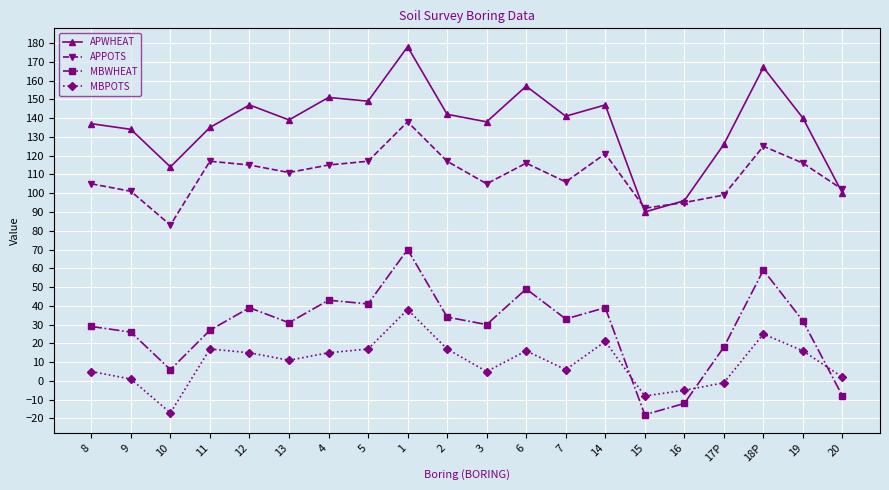

Which series has the largest total across all categories?

APWHEAT